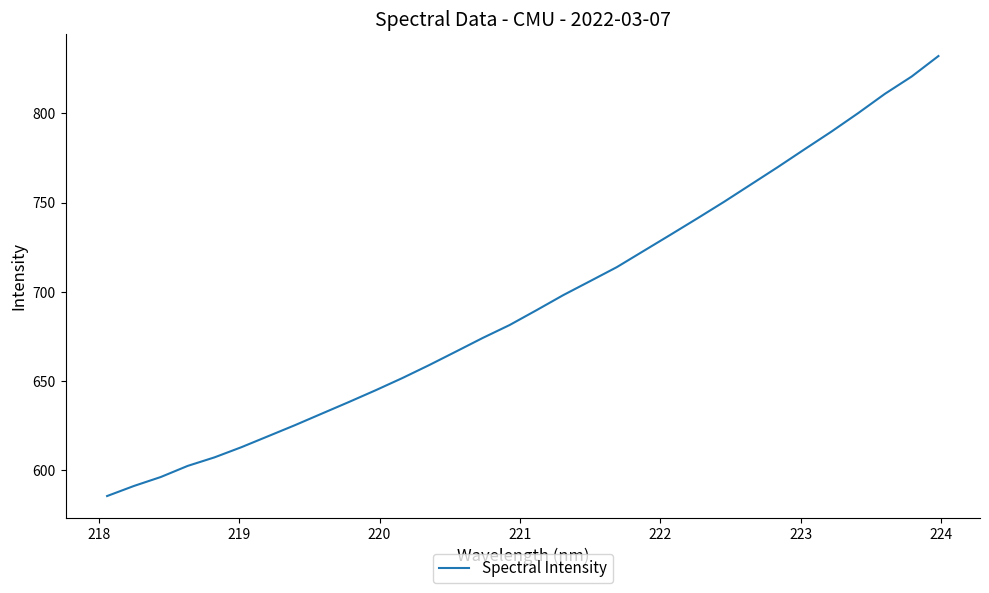

What is the maximum value shown in the chart?

832.2